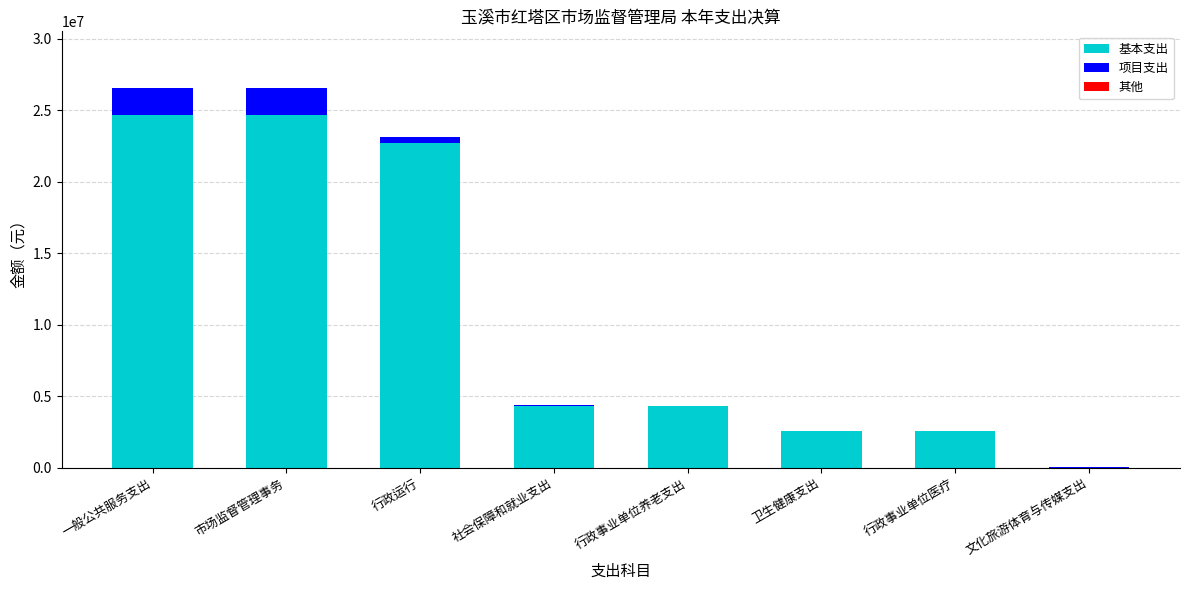

Reading left to right, what are the values for 基本支出?

一般公共服务支出=24679035.3	市场监督管理事务=24679035.3	行政运行=22676541.8	社会保障和就业支出=4343464.3	行政事业单位养老支出=4343464.3	卫生健康支出=2577246.3	行政事业单位医疗=2577246.3	文化旅游体育与传媒支出=0.0